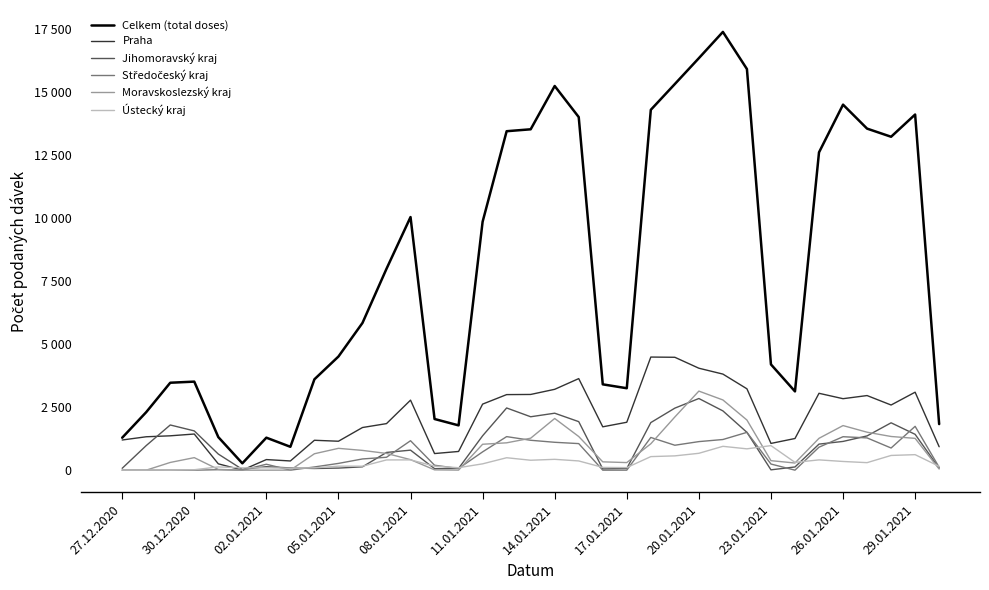

Does the chart have visible grid lines?

No